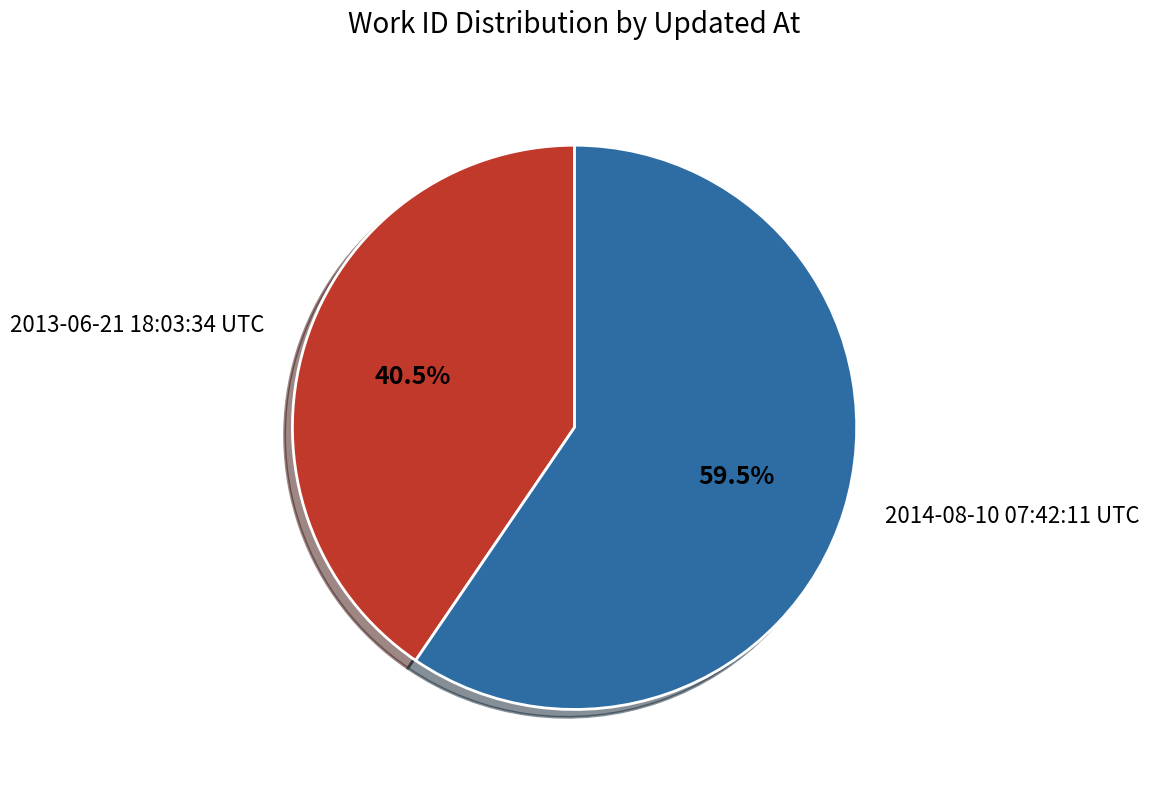

What is the largest slice in the pie chart?

2014-08-10 07:42:11 UTC